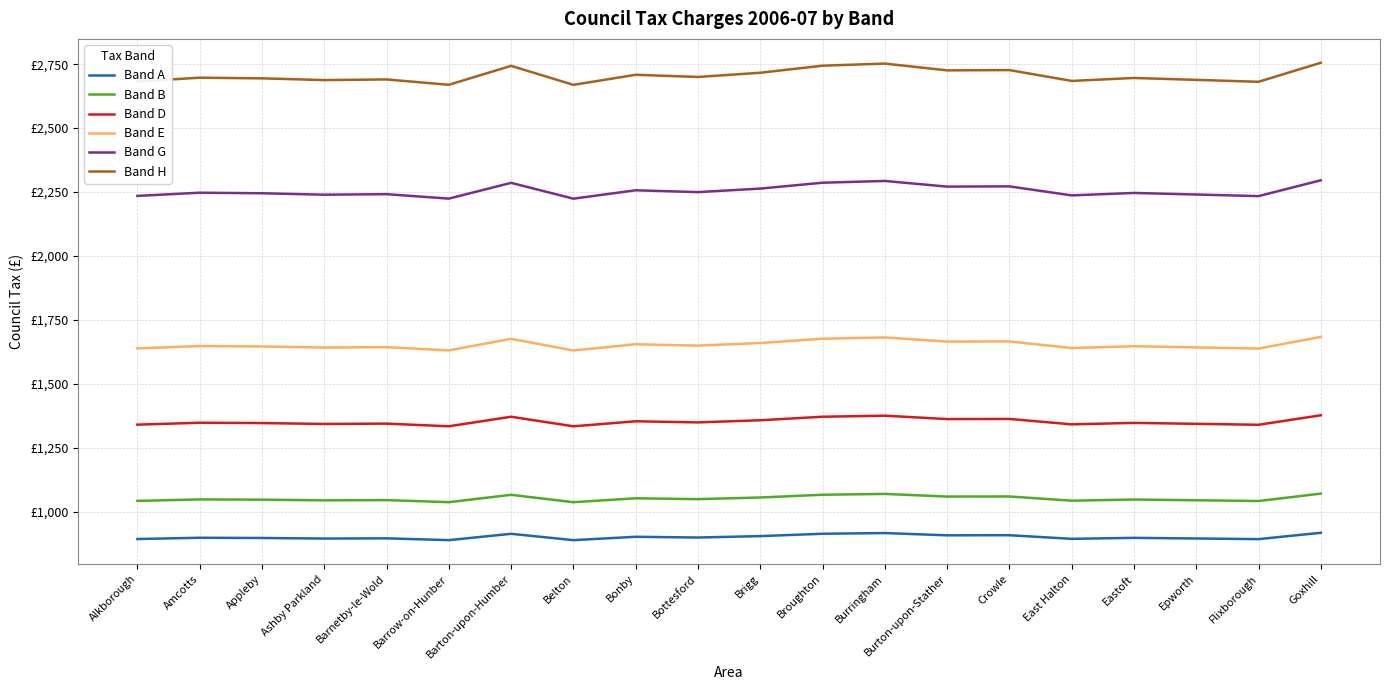

What is the average value of the Band A series?

901.9